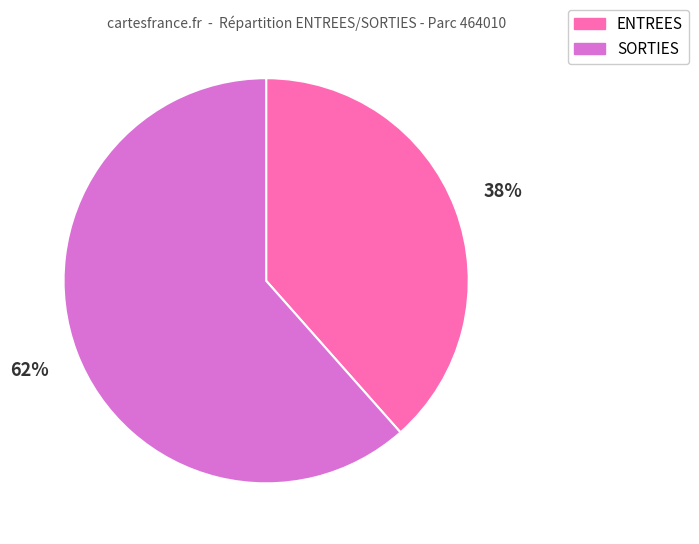

Do ENTREES and SORTIES together represent more than half of the pie?

Yes